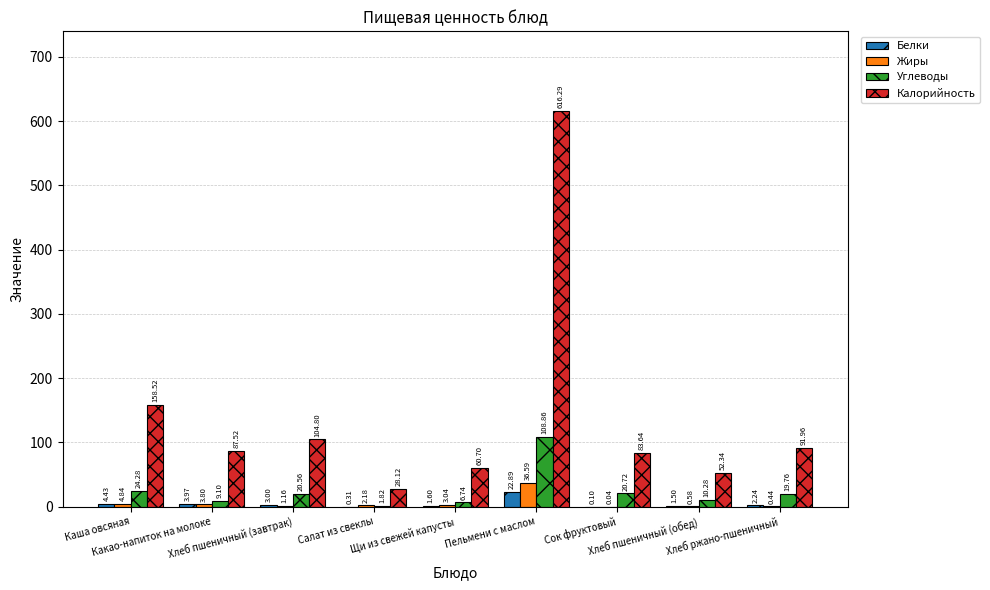

Does the chart contain stacked bars?

No